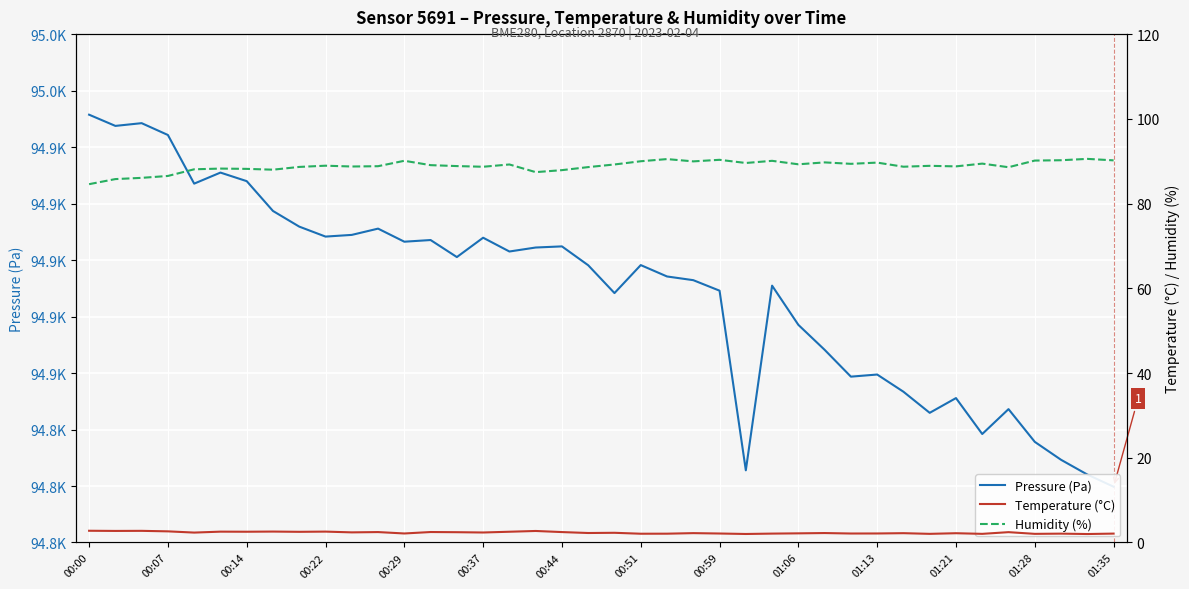

Where is Pressure (Pa) nearest to the value 94885?

20